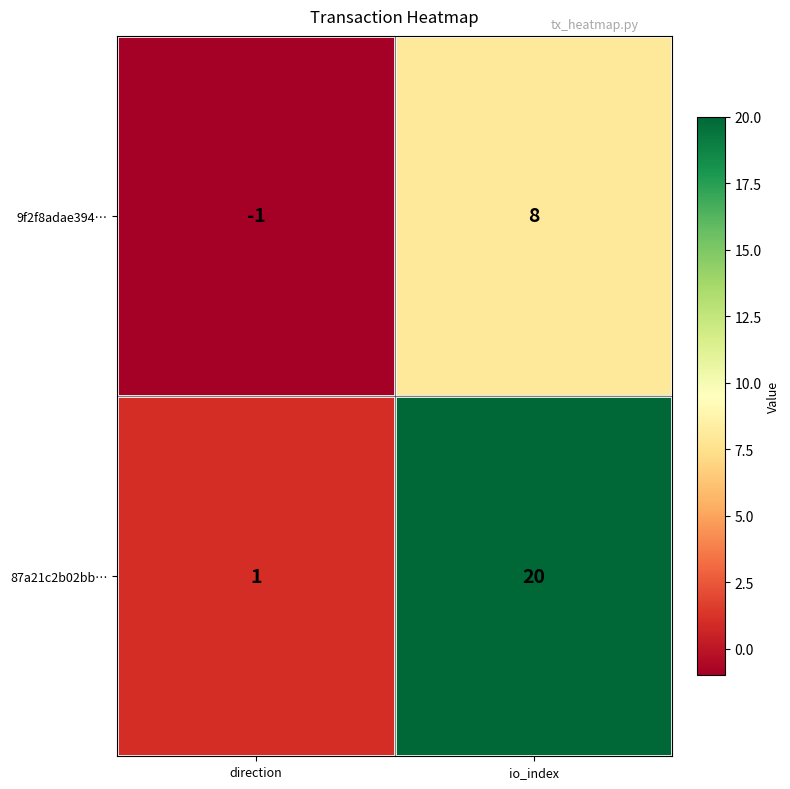

What is the difference between the highest and lowest values at io_index?

12